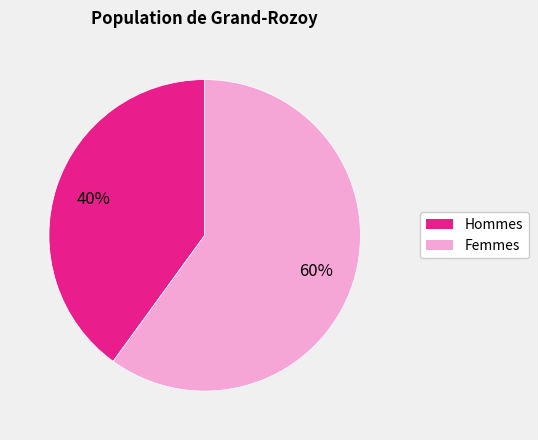

To the nearest percent, what is the average slice percentage?

50%